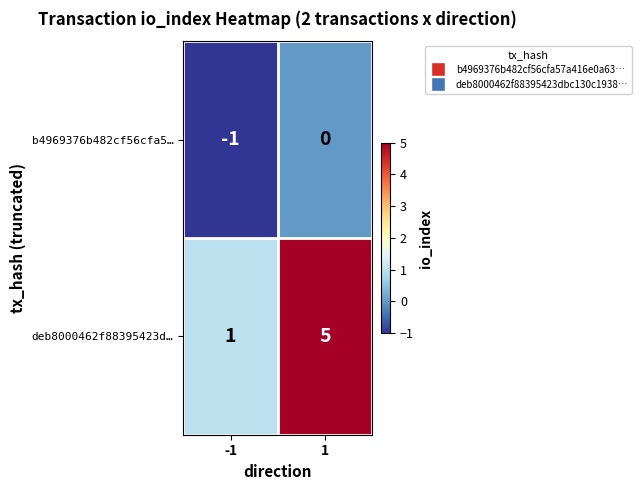

What is the minimum value shown in the chart?

-1